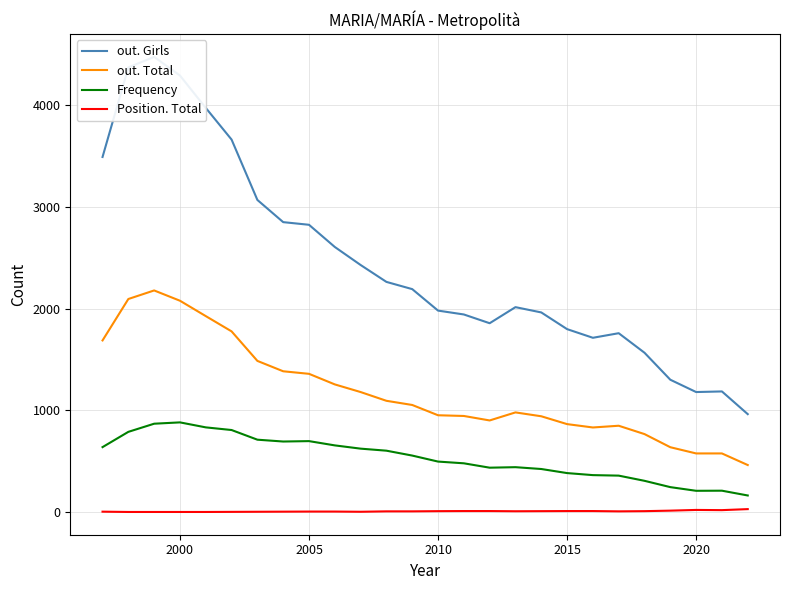

True or false: Position. Total and Frequency cross at least once.

False